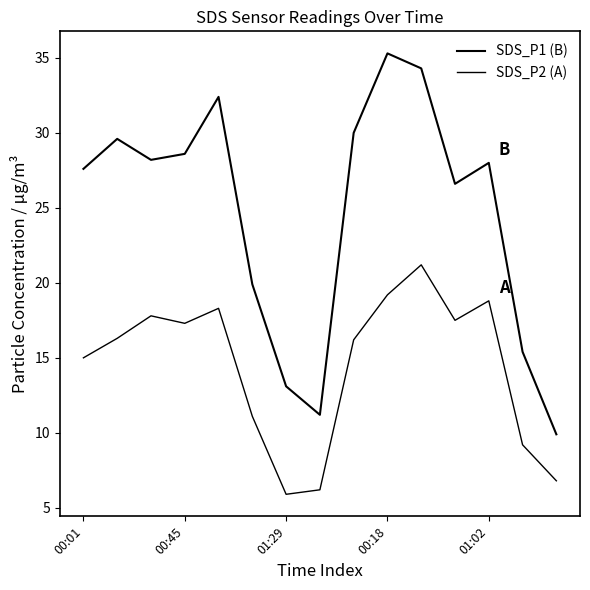

How many series are shown in this chart?

2